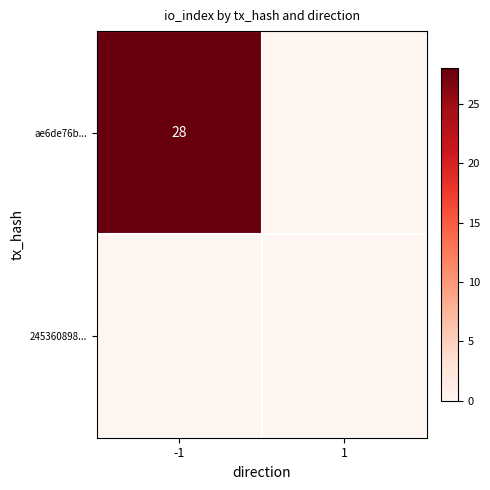

The value of ae6de76b... at -1 is 44. True or false?

False